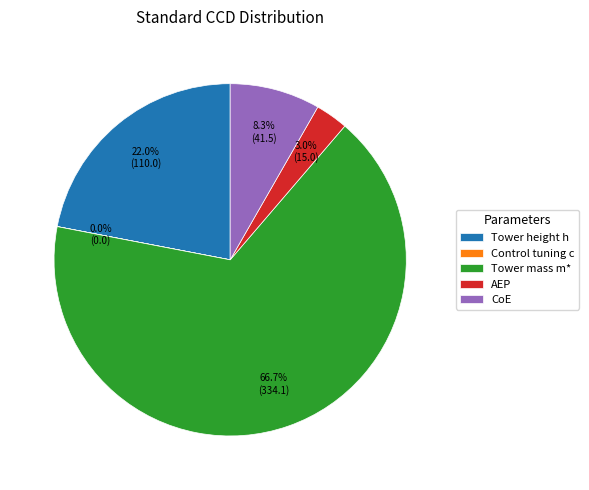

Is the sum of Tower height h and Tower mass m* greater than half?

Yes